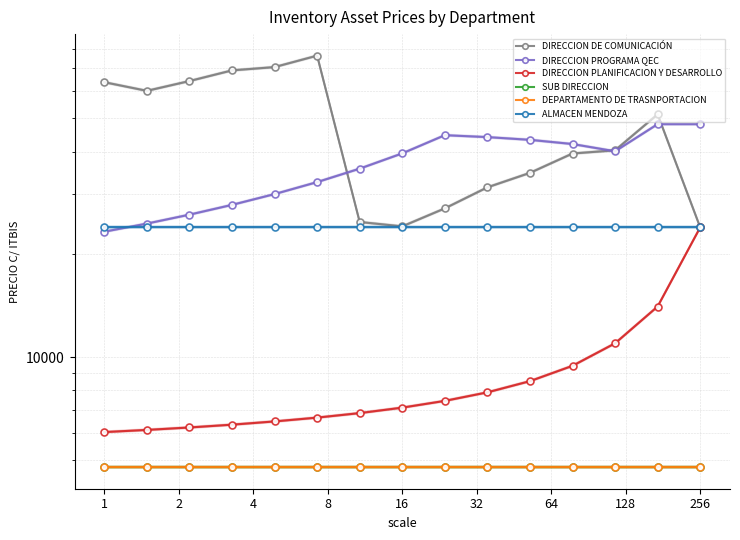

List the series in order of their peak value, lowest first.

SUB DIRECCION, DEPARTAMENTO DE TRASNPORTACION, DIRECCION PLANIFICACION Y DESARROLLO, ALMACEN MENDOZA, DIRECCION PROGRAMA QEC, DIRECCION DE COMUNICACIÓN